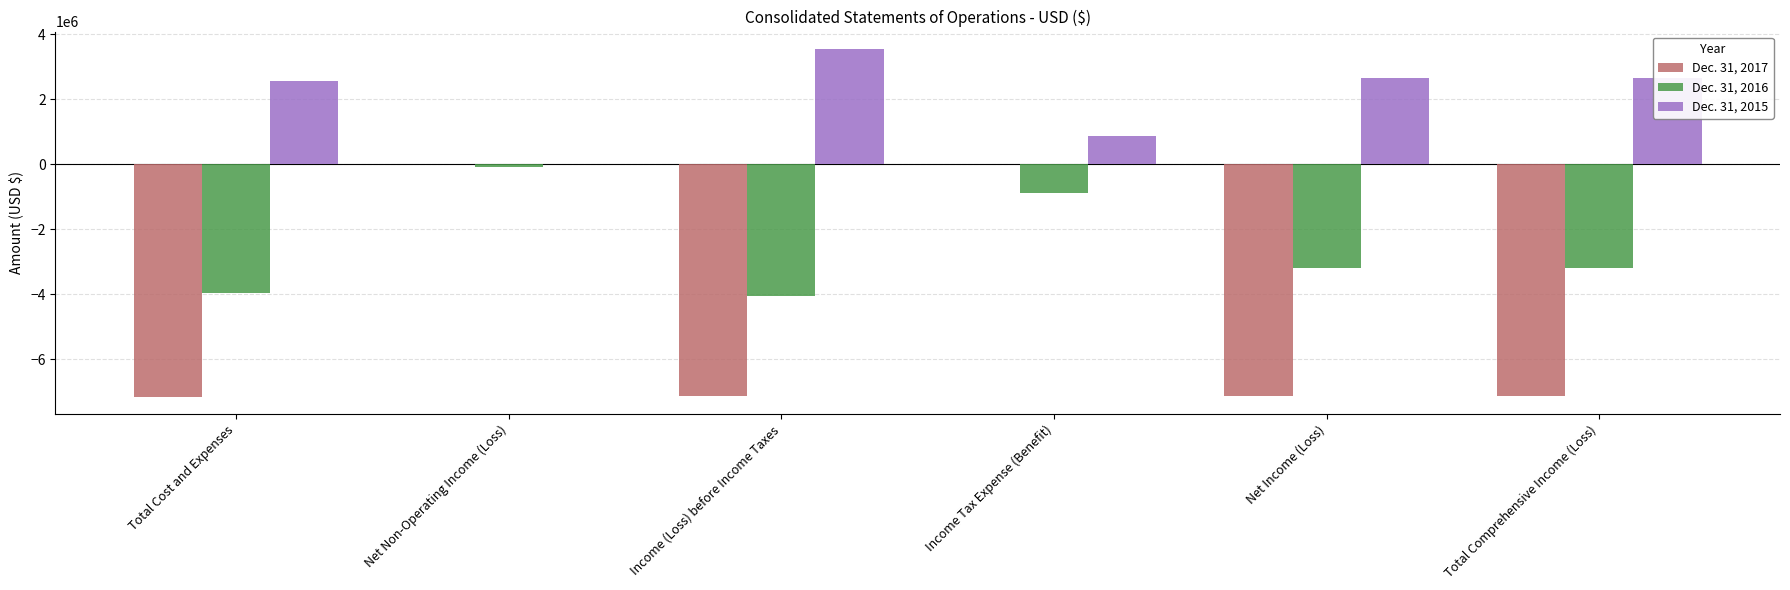

Are the bars grouped side by side (vs. stacked)?

Yes